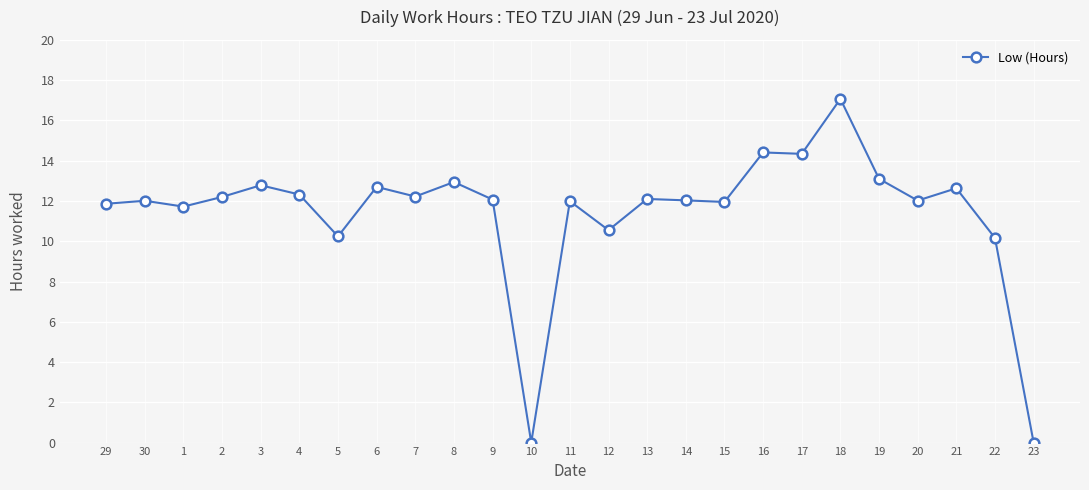

What value does the data have at 20?

12.0